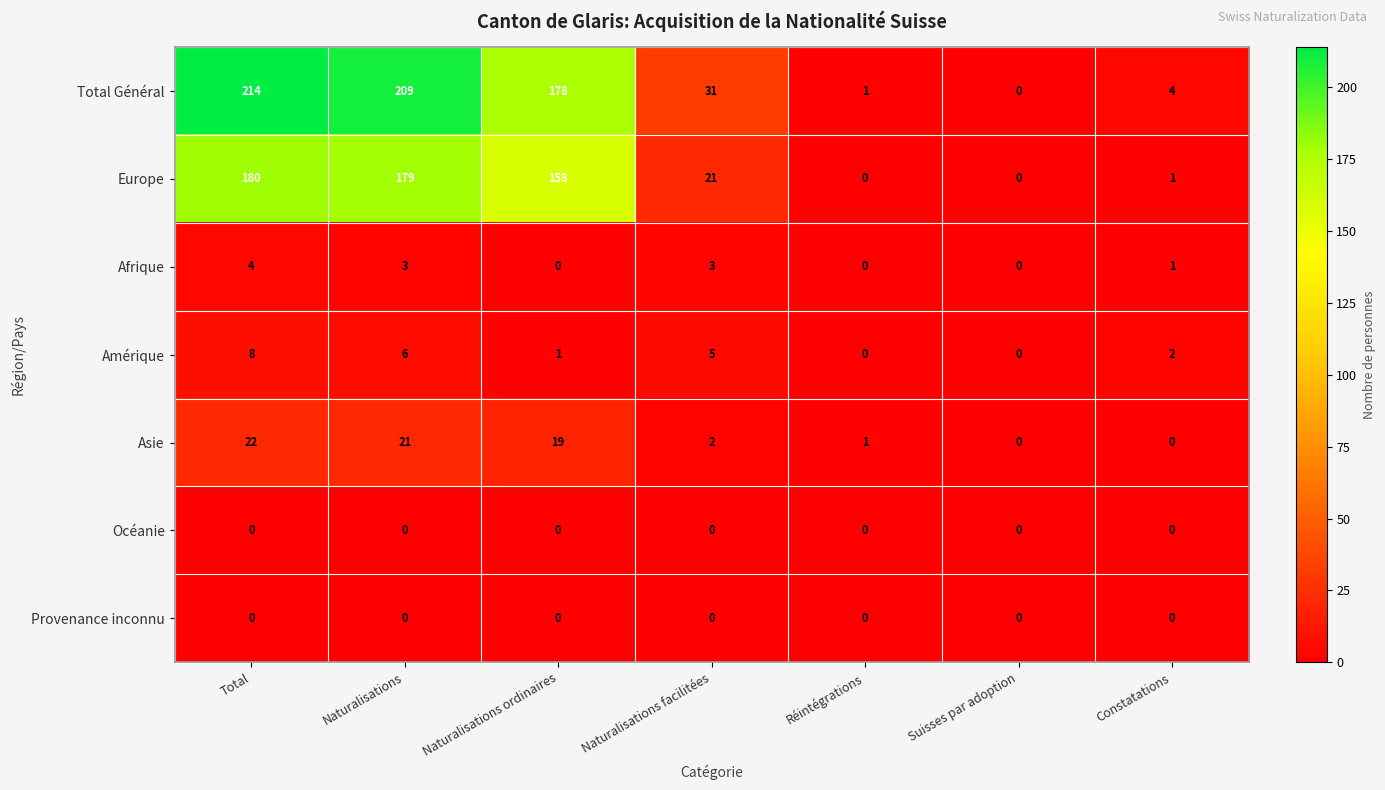

What is the difference between the highest and lowest values at Naturalisations facilitées?

31